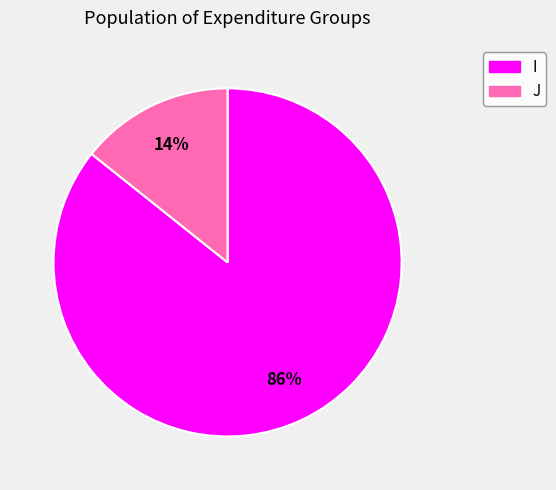

To the nearest percent, what is the combined percentage of J and I?

100%